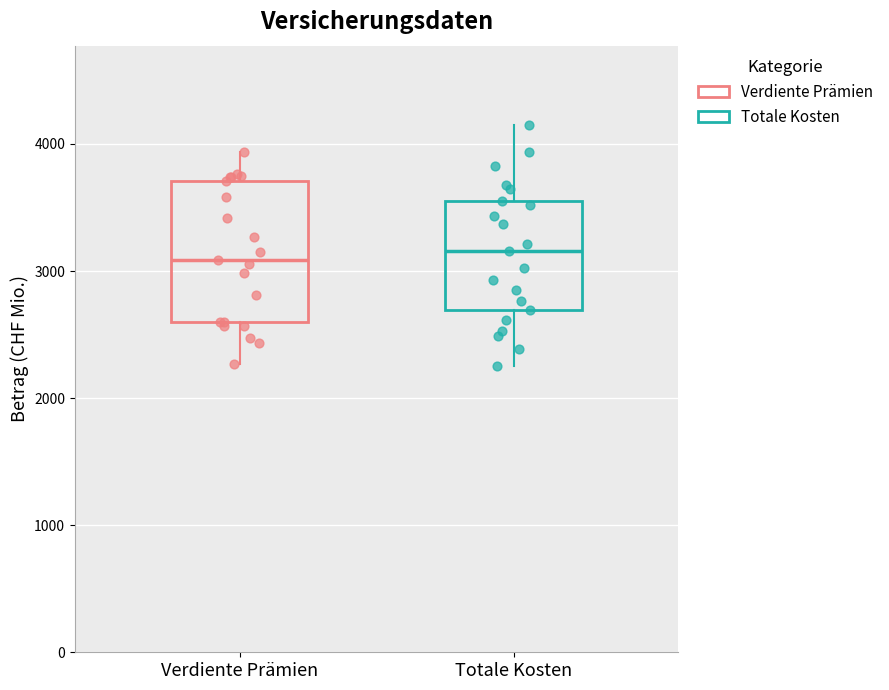

Comparing the boxes themselves (not the whiskers), which one is the tallest?

Verdiente Prämien